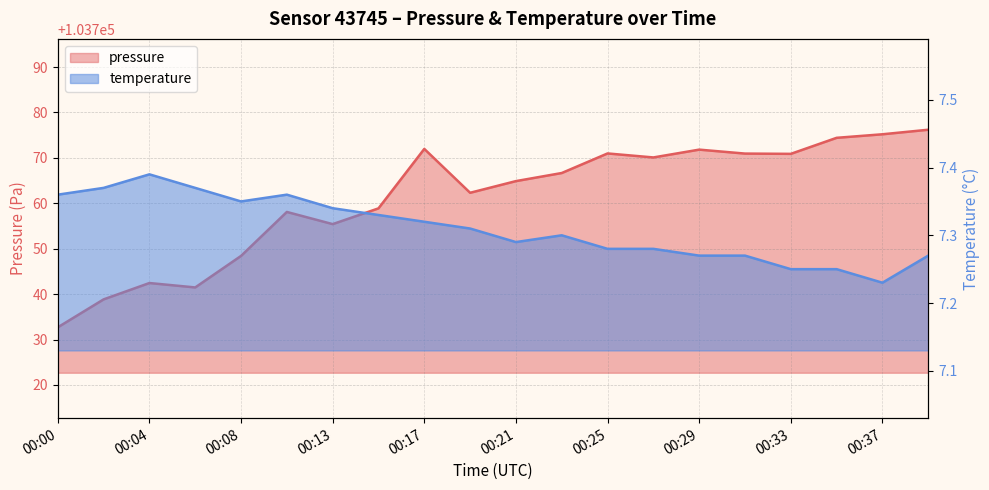

Where is the first local maximum for pressure?

00:04